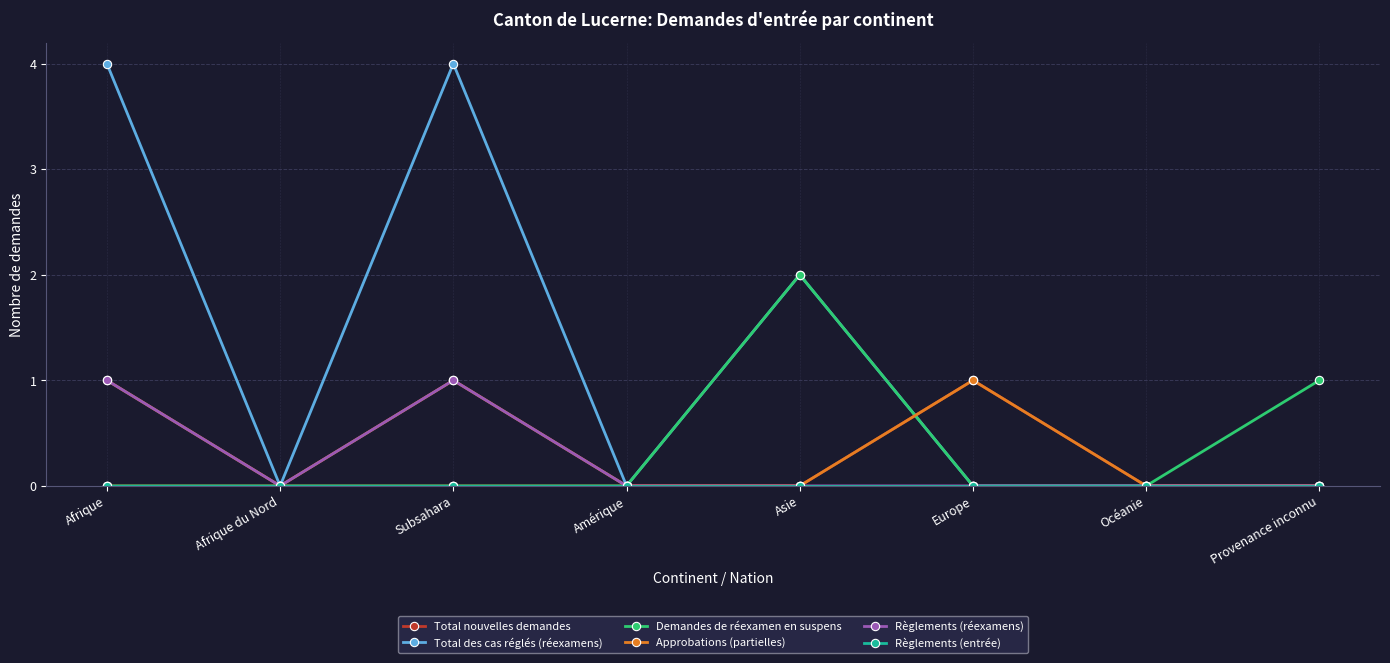

What is the spread (max minus min) of values at Subsahara?

4